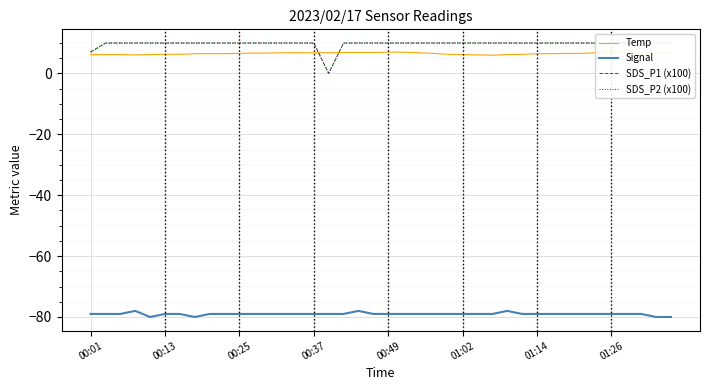

What is the highest value of the Temp series?

7.0